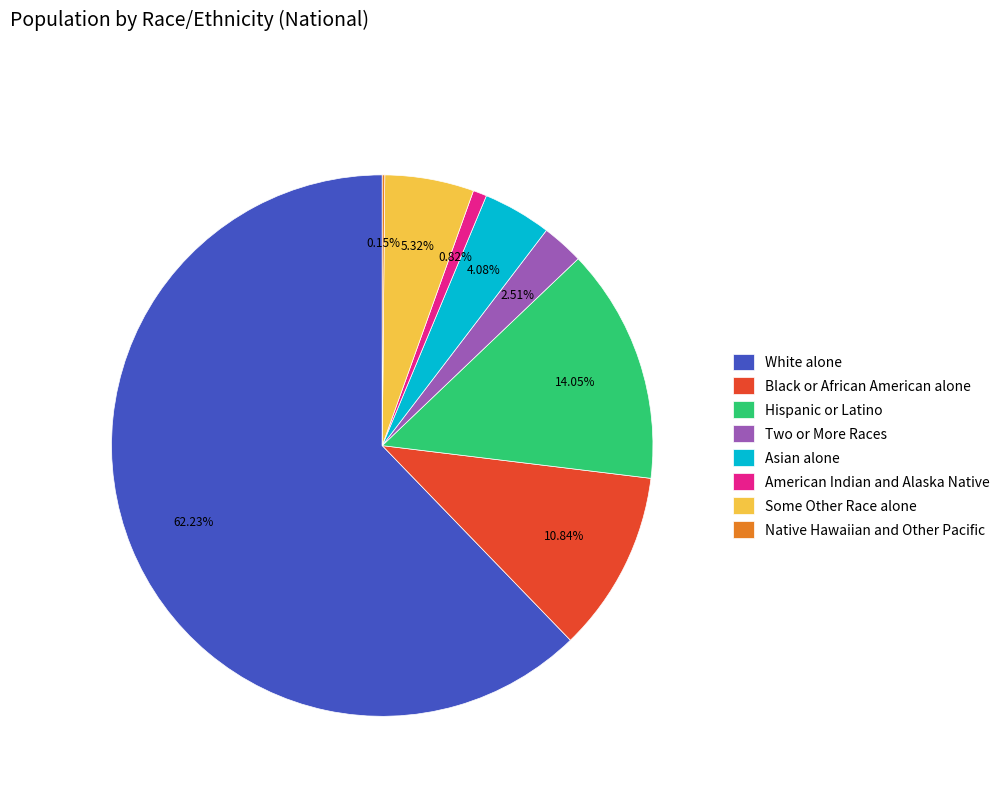

What is the largest slice in the pie chart?

White alone